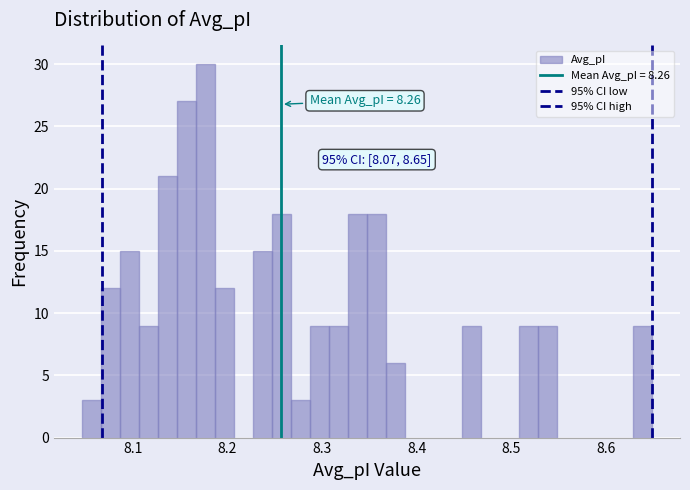

Around what value on the x-axis is the tallest bar? Give the approximate position of its centre, as read against the axis.

8.18